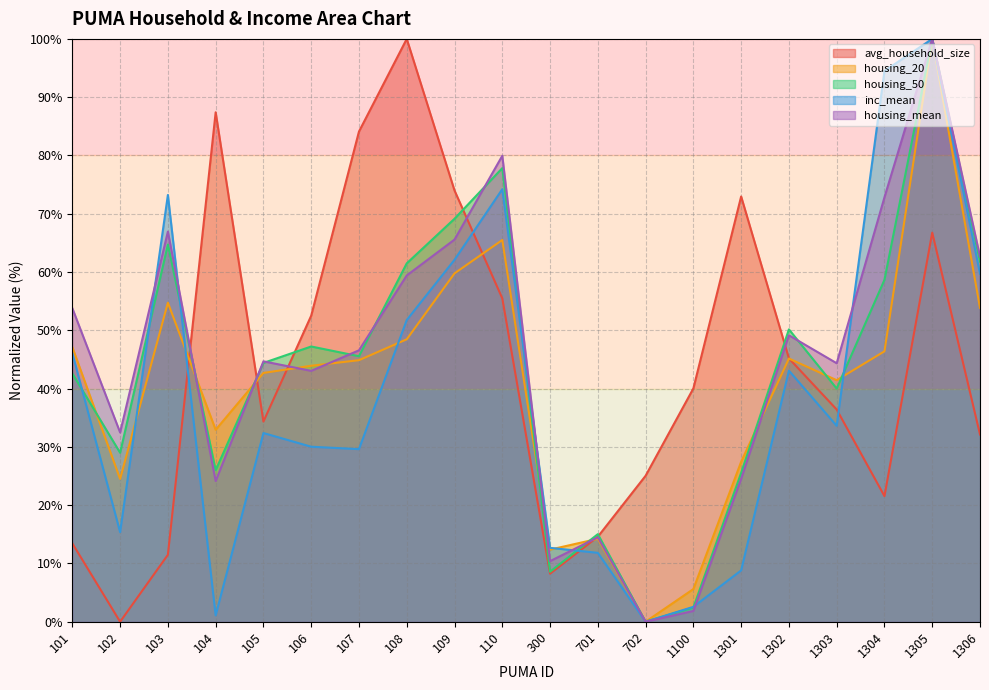

At which label does avg_household_size reach its minimum?

102